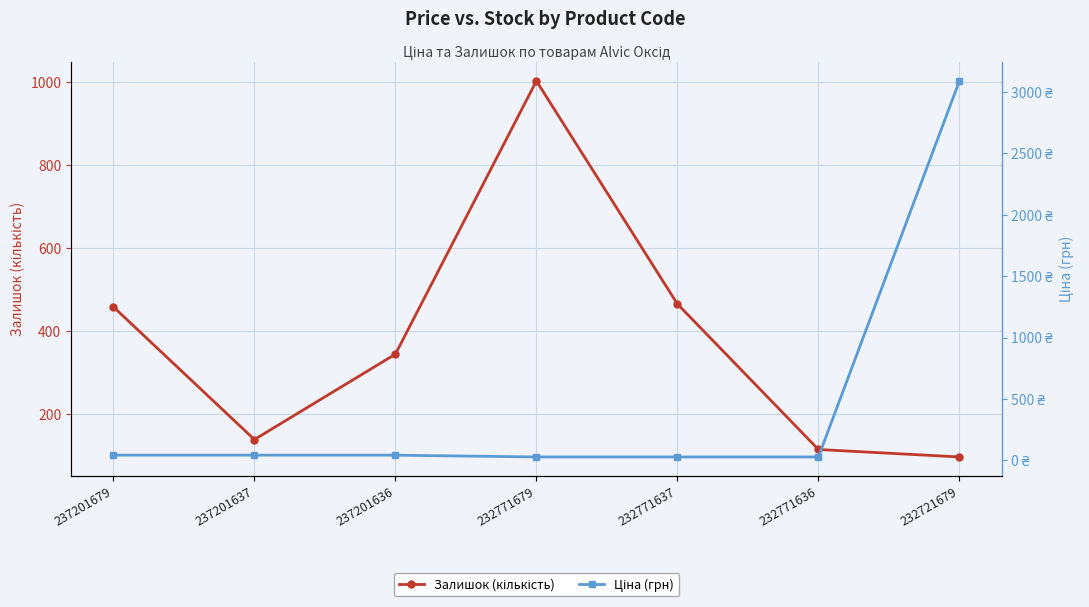

What are all the series names shown in the legend?

Залишок (кількість), Ціна (грн)